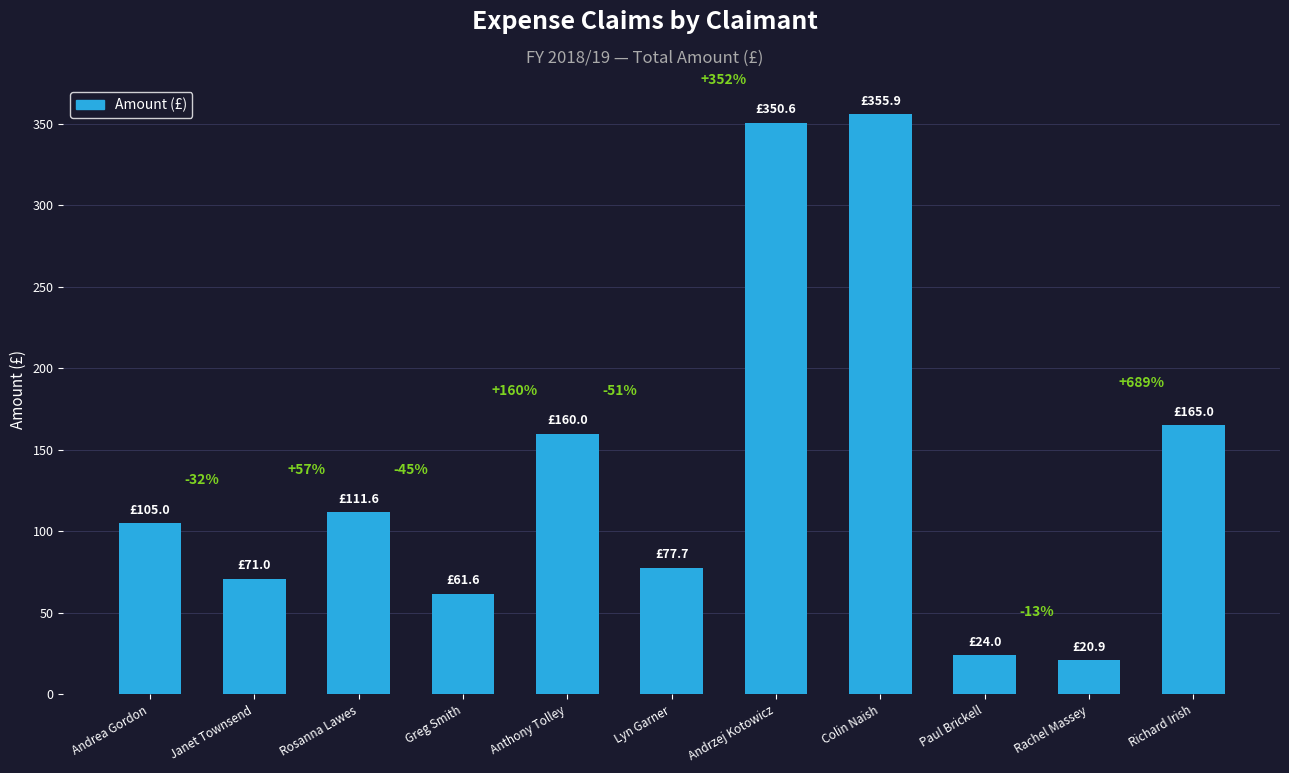

What is the difference between the second highest and second lowest values?

326.6